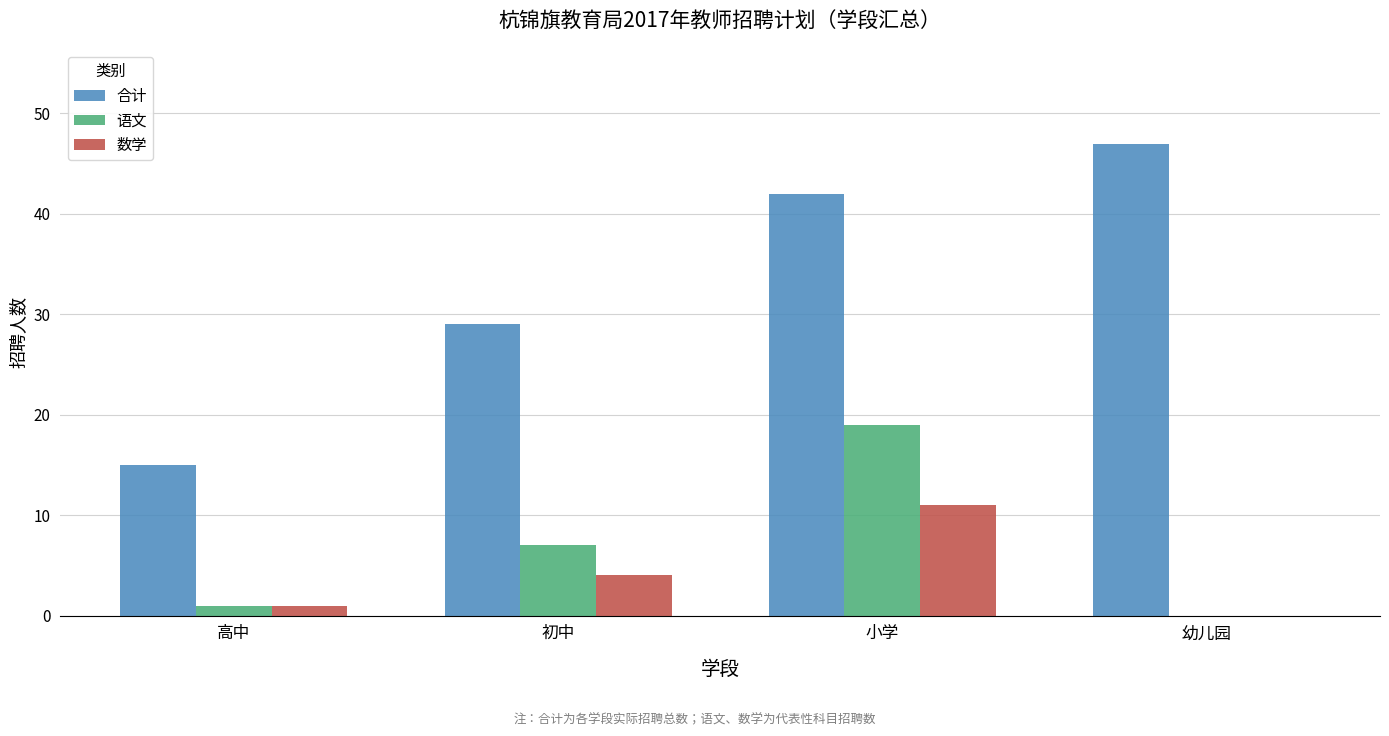

Which series changed the most between 高中 and 幼儿园?

合计